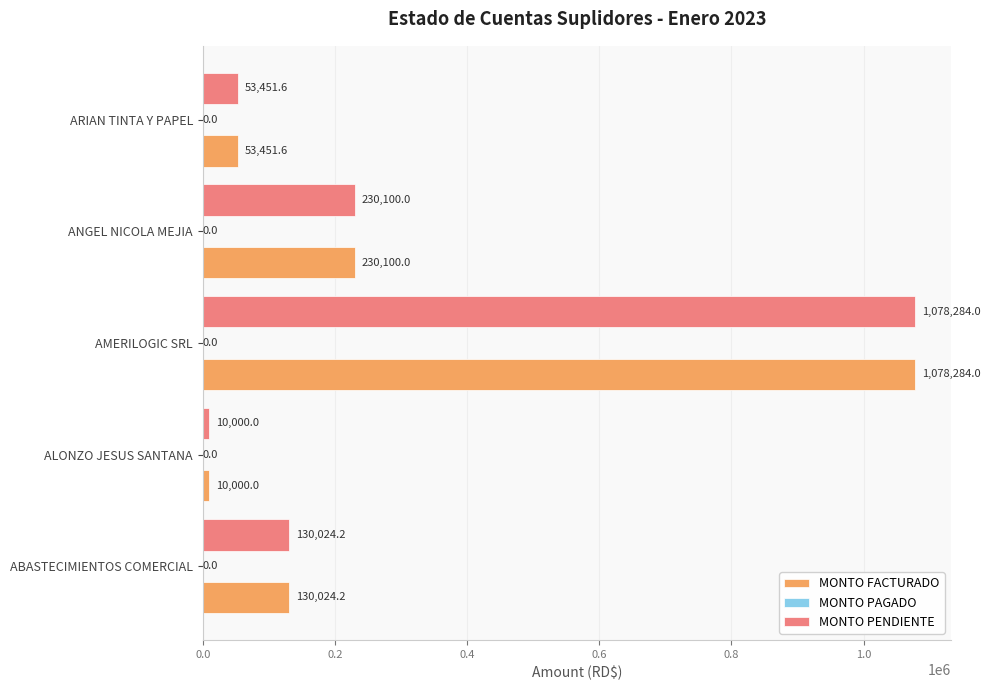

At which category does the chart reach its peak across all series?

AMERILOGIC SRL